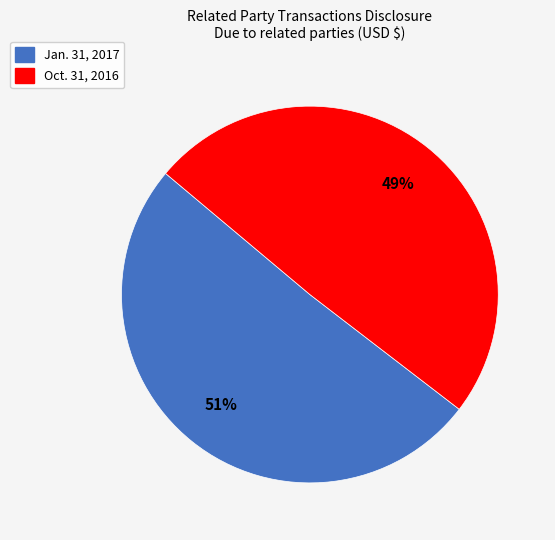

To the nearest percent, what is the combined percentage of Oct. 31, 2016 and Jan. 31, 2017?

100%